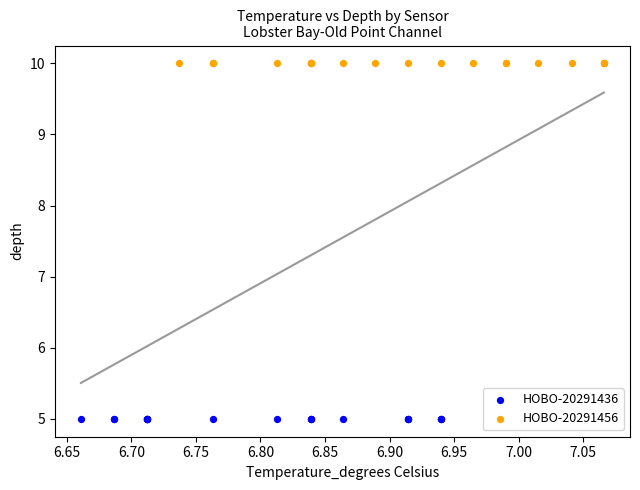

Which series contains the highest Y value?

HOBO-20291456